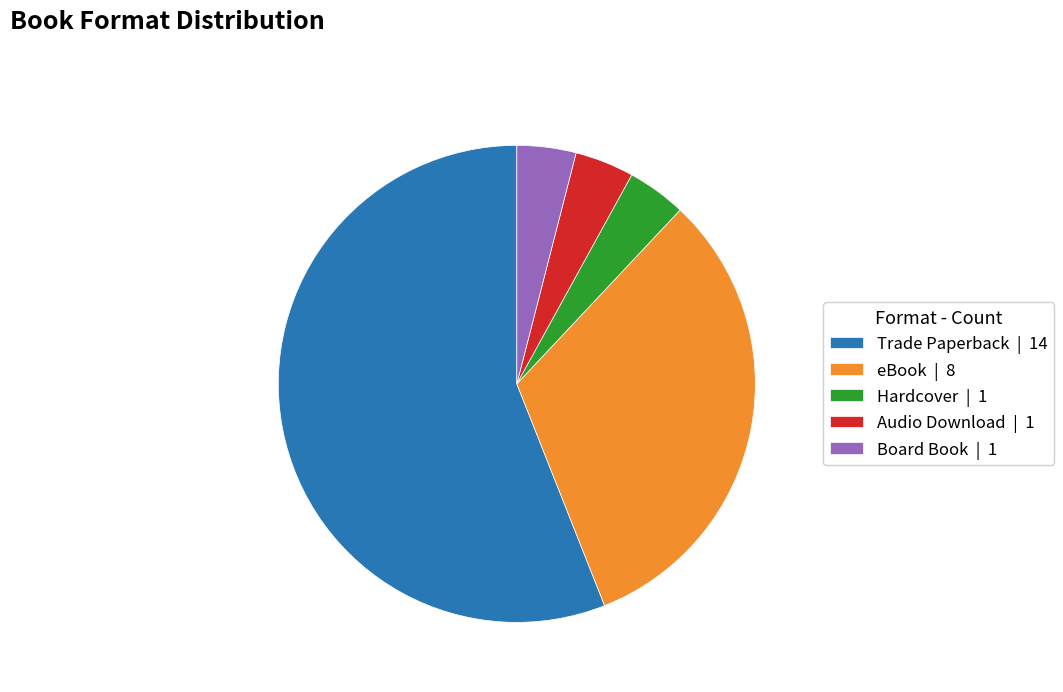

Which slice is the largest?

Trade Paperback